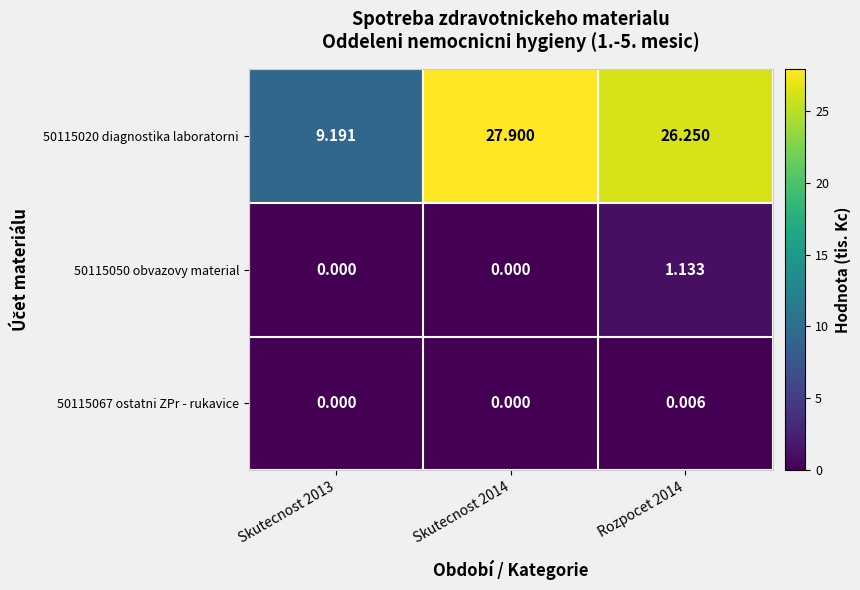

How many data points in 50115020 diagnostika laboratorni are above 26?

2